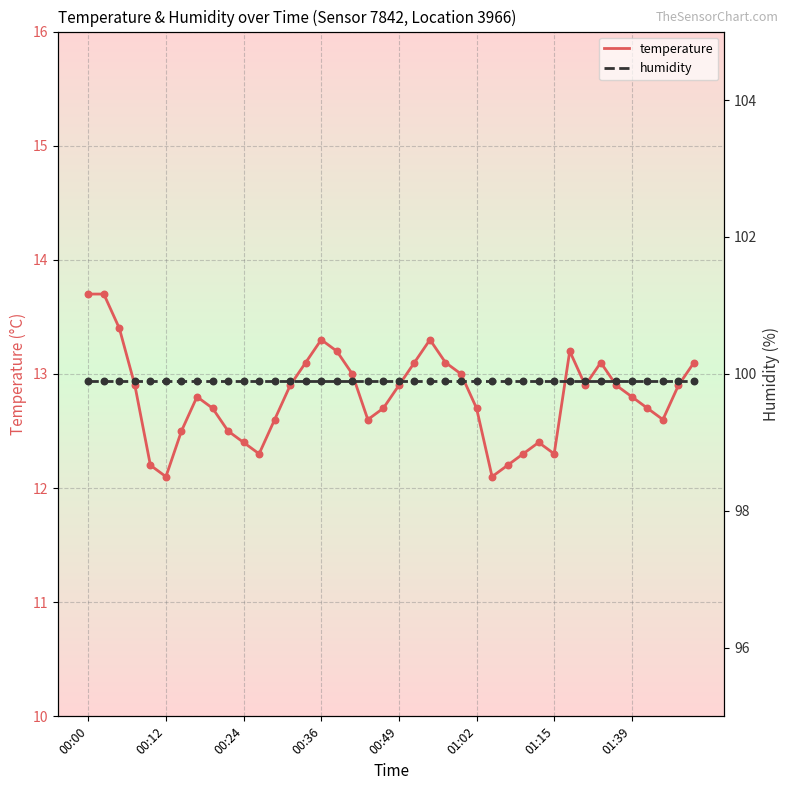

At how many categories does at least one series exceed 73?

40